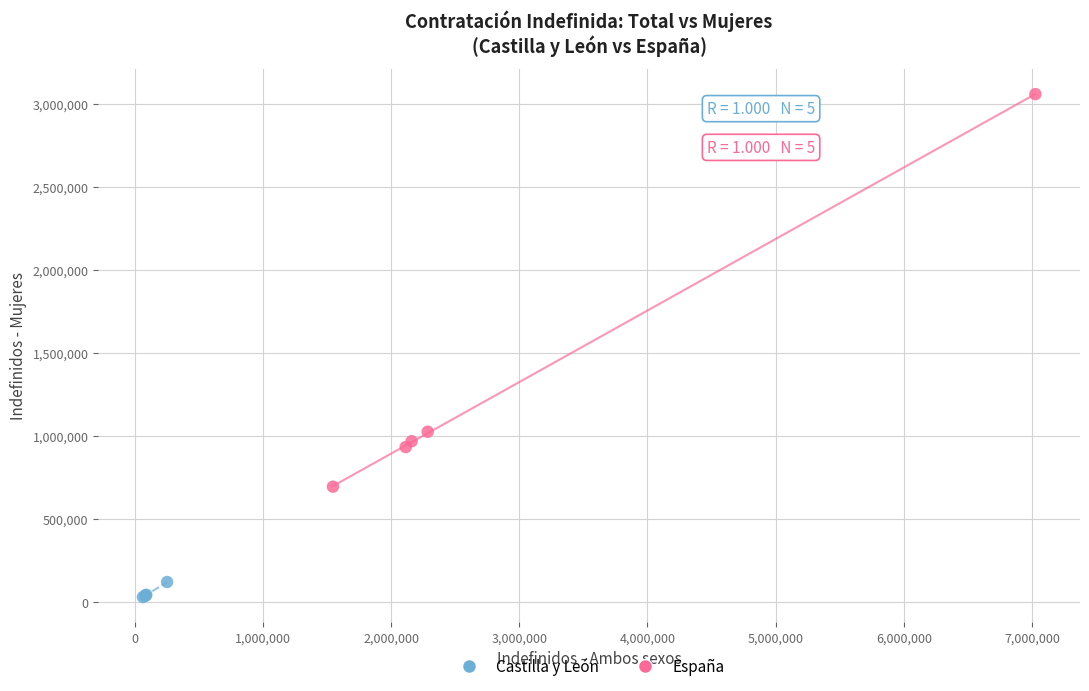

Which series reaches the minimum Y coordinate?

Castilla y León